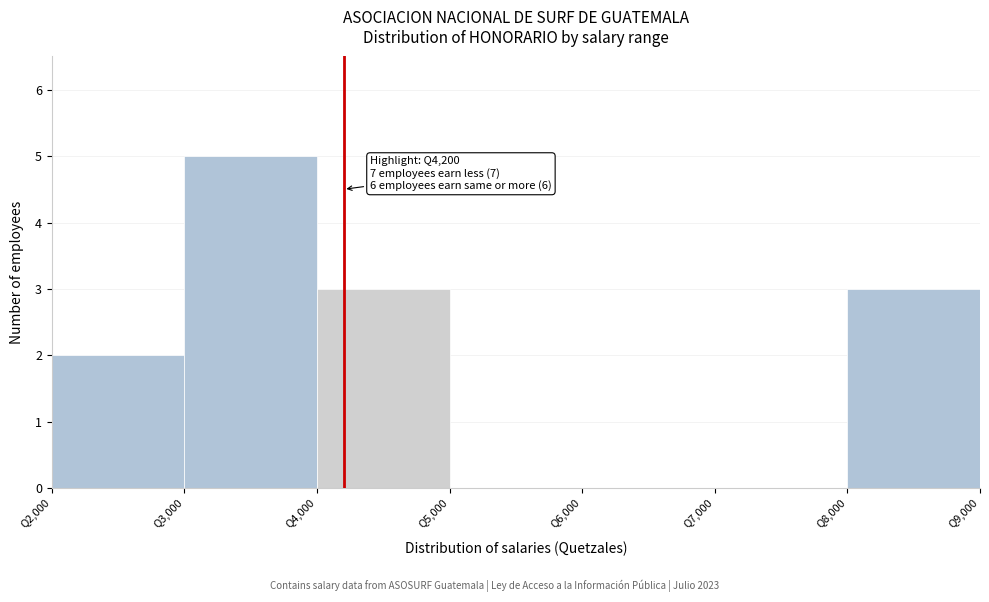

Over which range of the x-axis is the bar tallest?

3000 to 4000